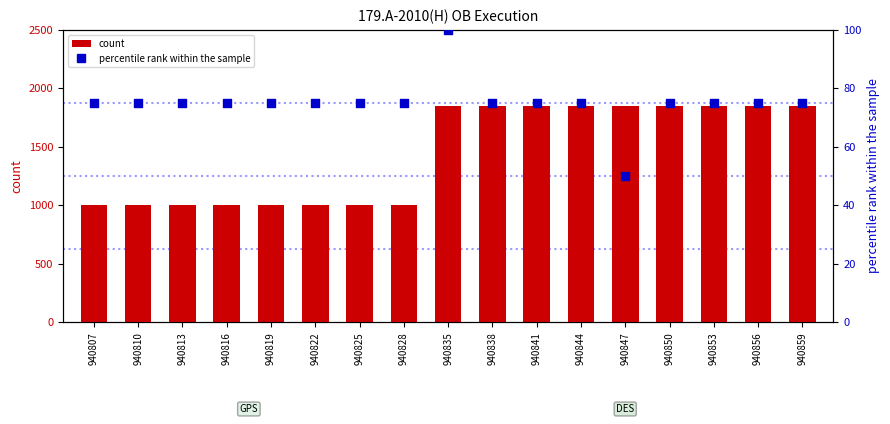

At which category is the sum across all series the highest?

940835